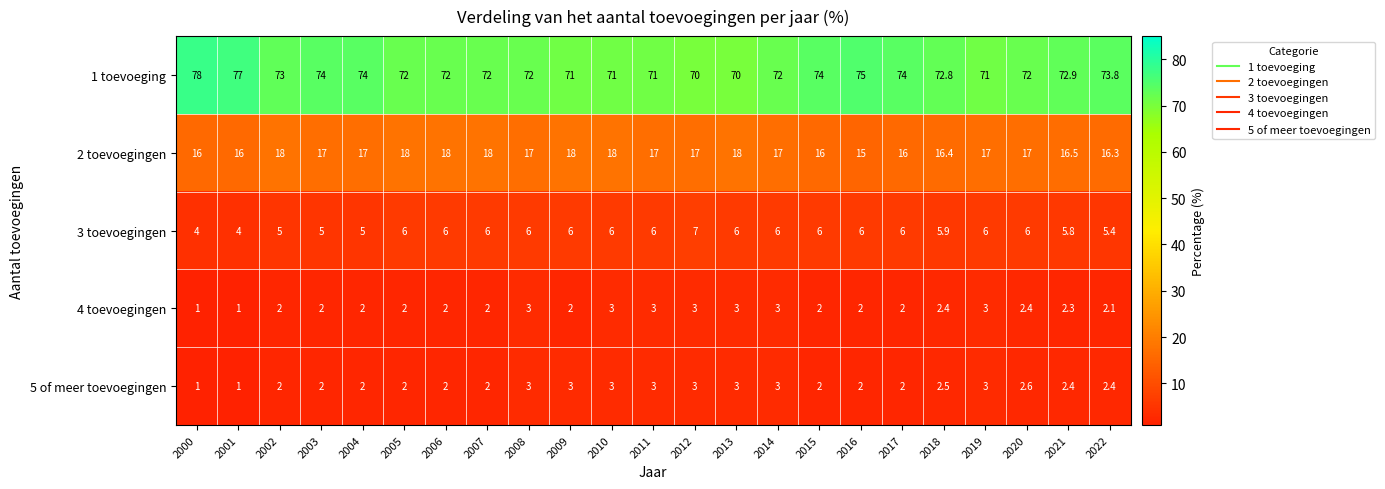

Is it true that 2 toevoegingen equals 17.0 at 2012?

True